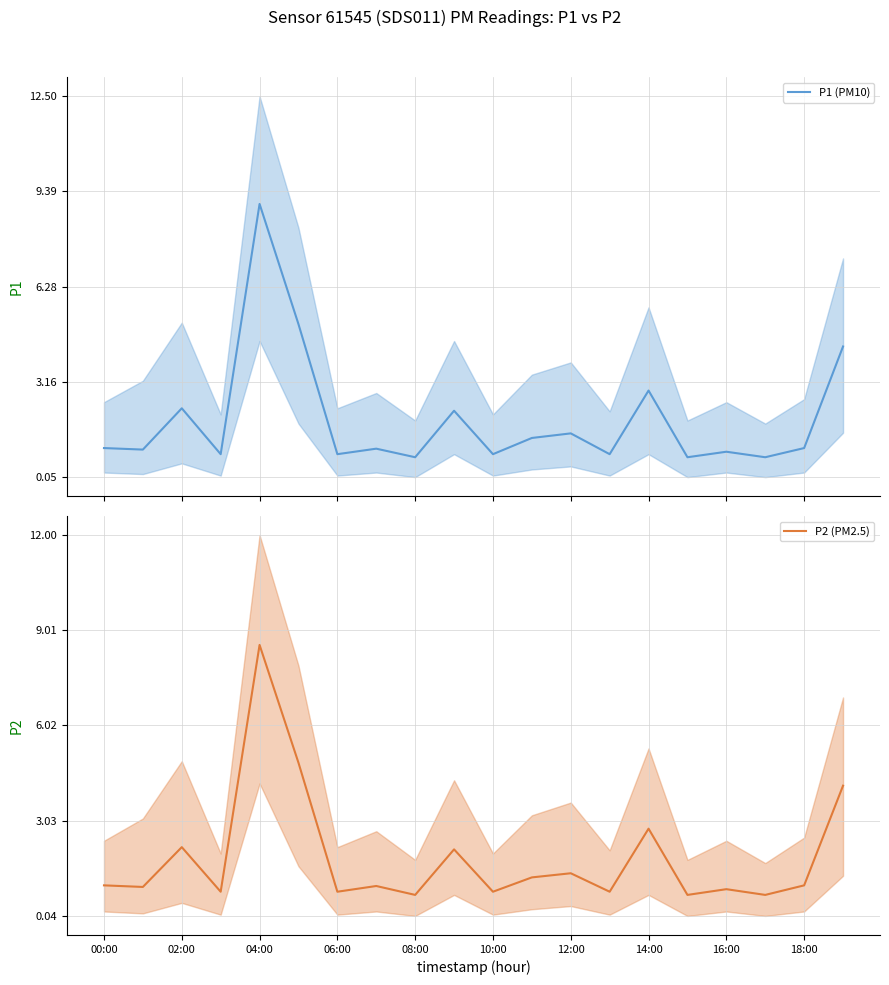

Does the chart have visible grid lines?

Yes